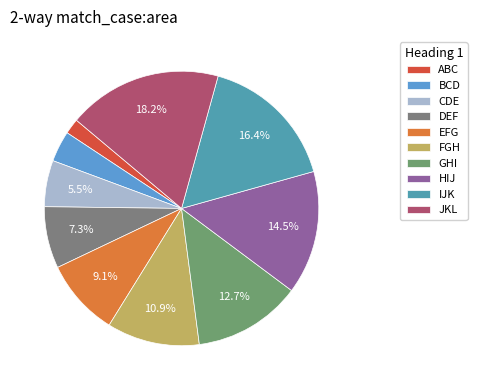

Is there any slice that represents more than half of the pie?

No